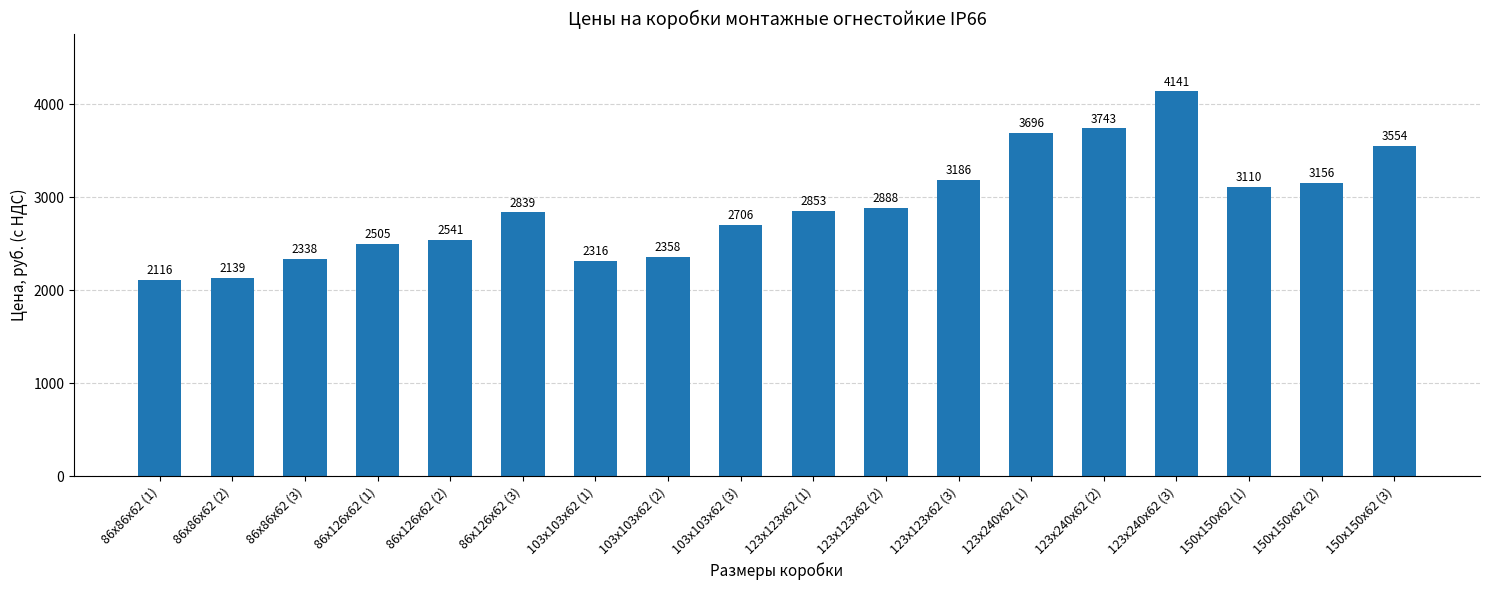

List the labels in order of value, smallest first.

86х86х62 (1), 86х86х62 (2), 103х103х62 (1), 86х86х62 (3), 103х103х62 (2), 86х126х62 (1), 86х126х62 (2), 103х103х62 (3), 86х126х62 (3), 123х123х62 (1), 123х123х62 (2), 150х150х62 (1), 150х150х62 (2), 123х123х62 (3), 150х150х62 (3), 123х240х62 (1), 123х240х62 (2), 123х240х62 (3)